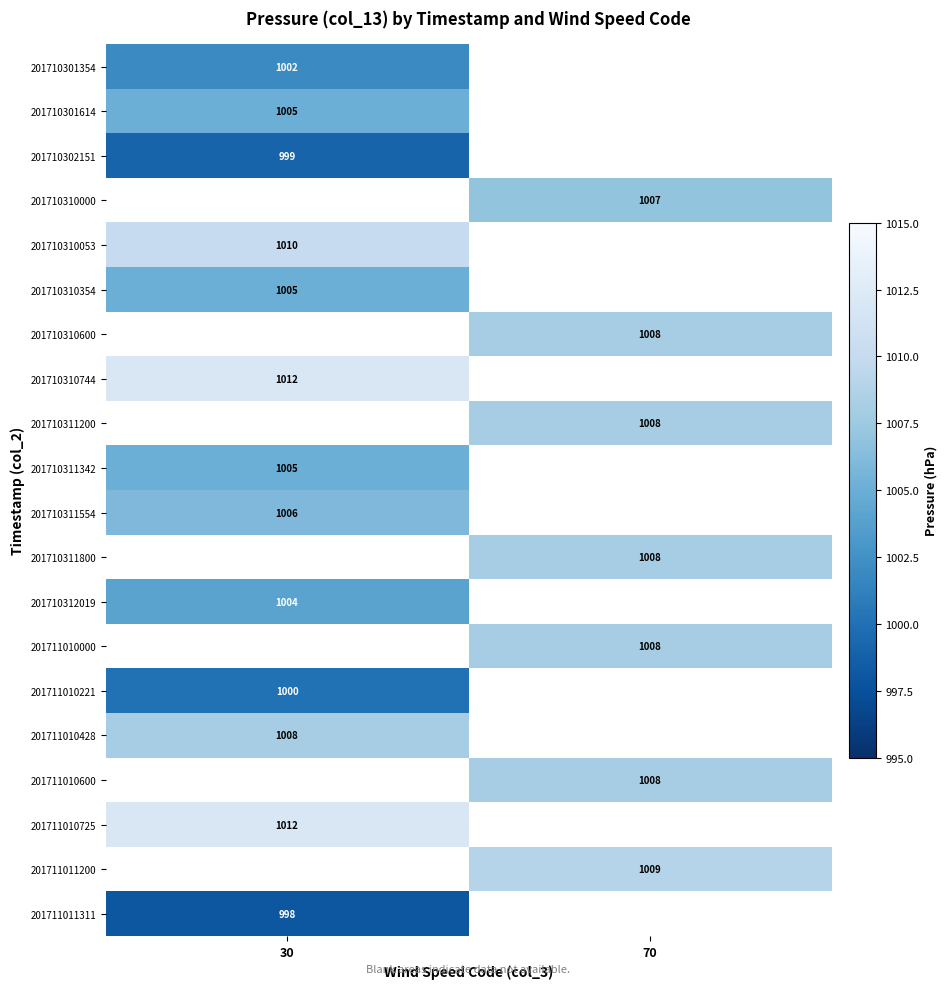

True or false: 201711011200 has a value of 1009 at 70.

True